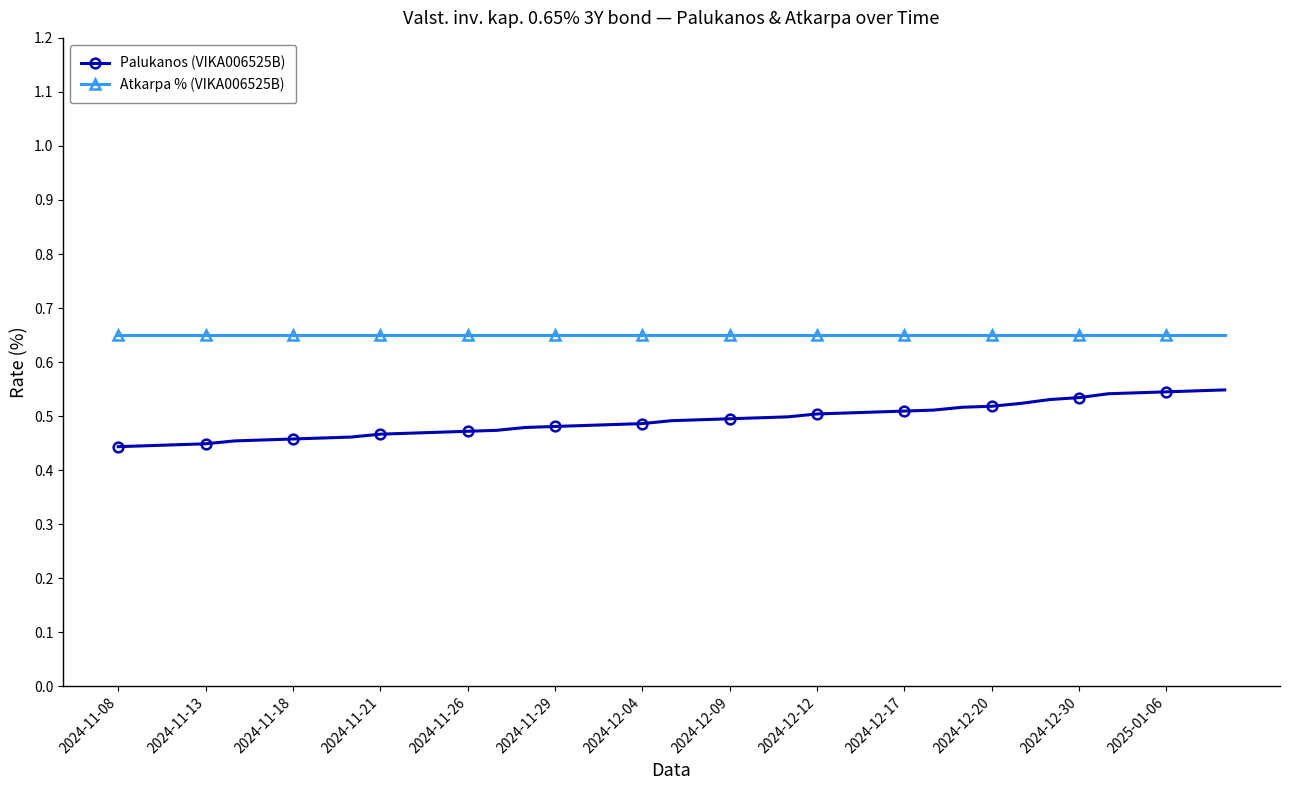

What is the sum of all Palukanos (VIKA006525B) values?

19.2